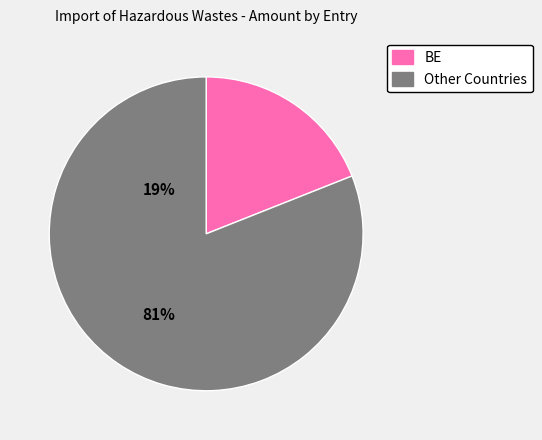

Is there any slice that represents more than half of the pie?

Yes